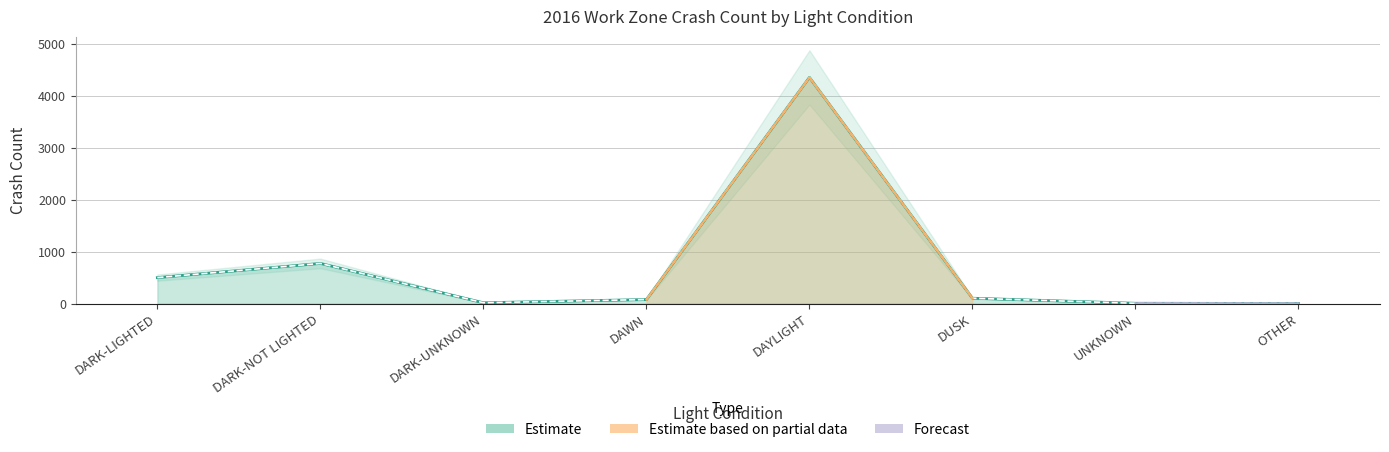

How many data points are less than 103?

4